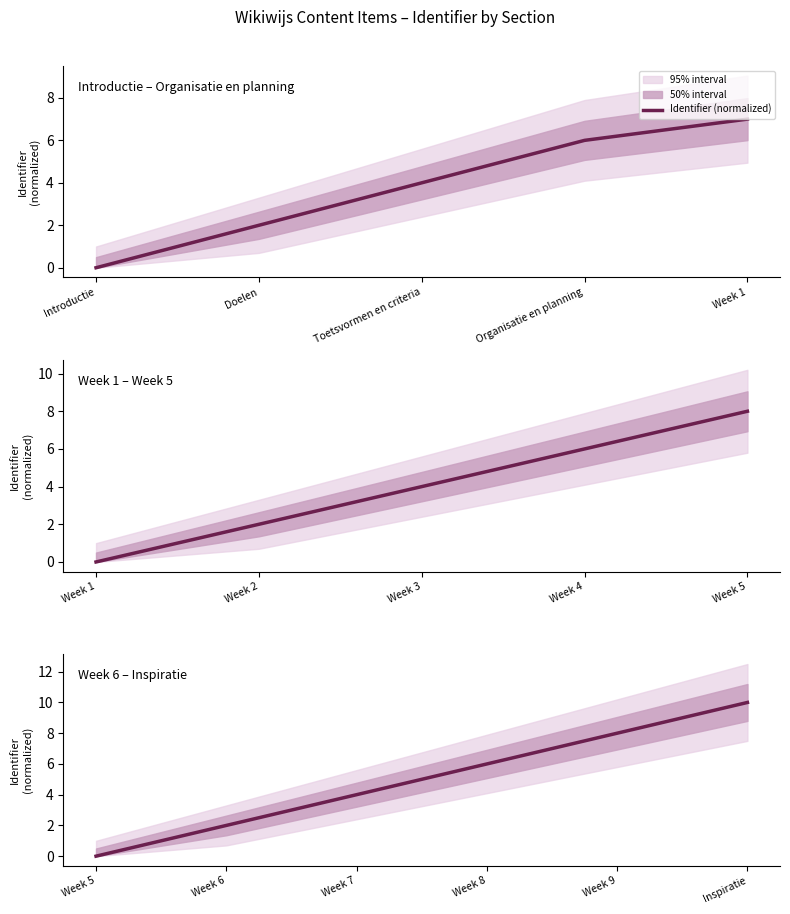

Count the values in the range 2 to 8.

4